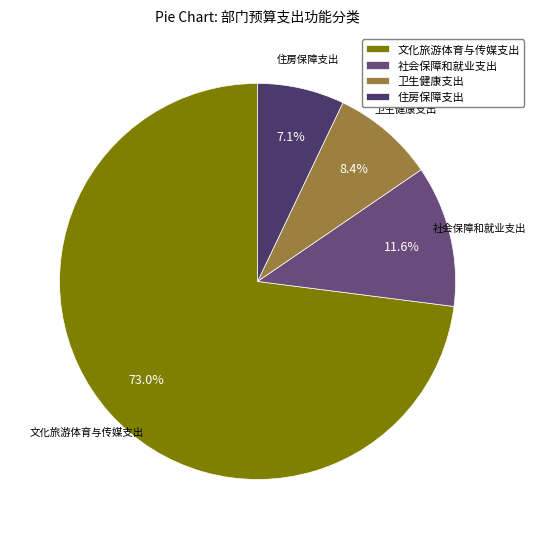

How much of the chart is everything except 住房保障支出?

92.9%